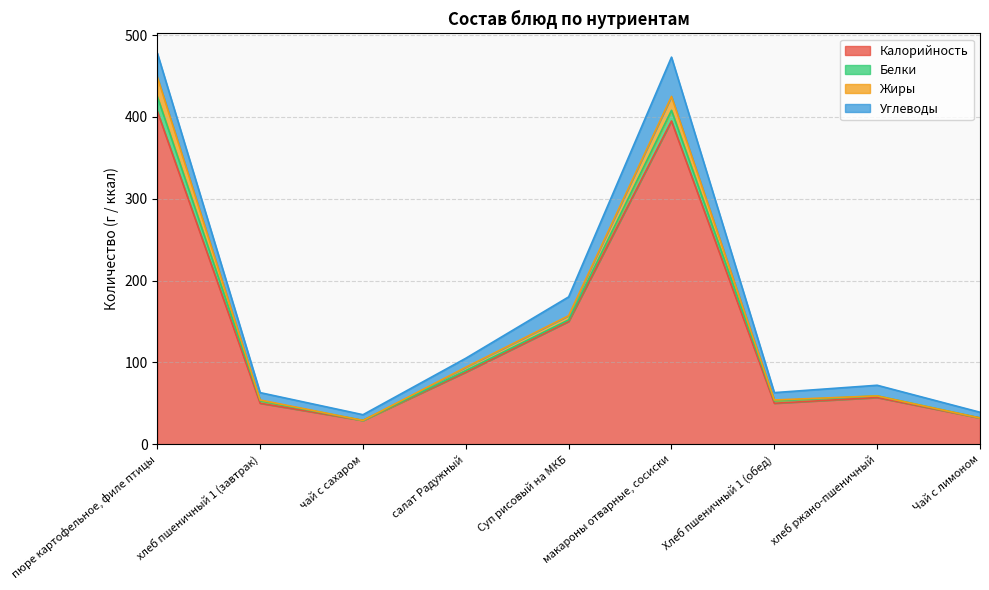

The value of Калорийность at чай с сахаром is 29. True or false?

True